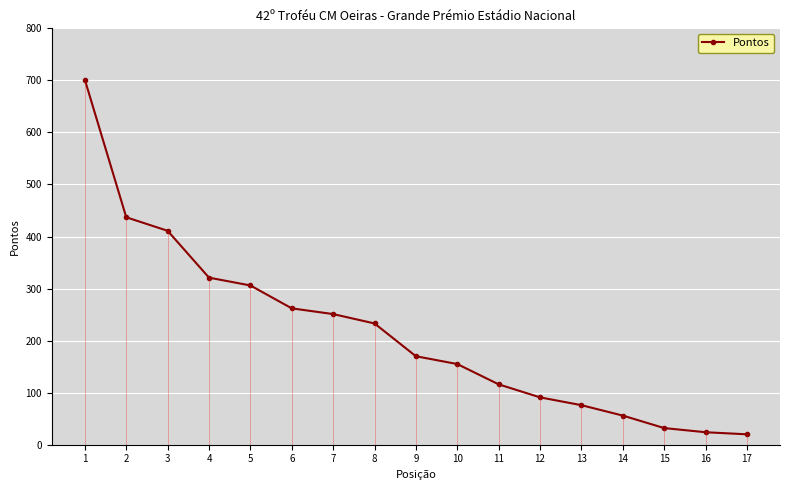

What is the ratio of the value at 14 to the value at 13?

0.7